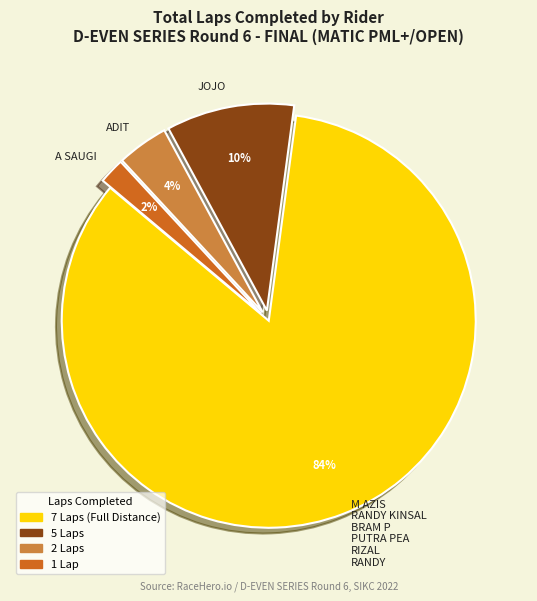

Does JOJO account for over 50% of the chart?

No